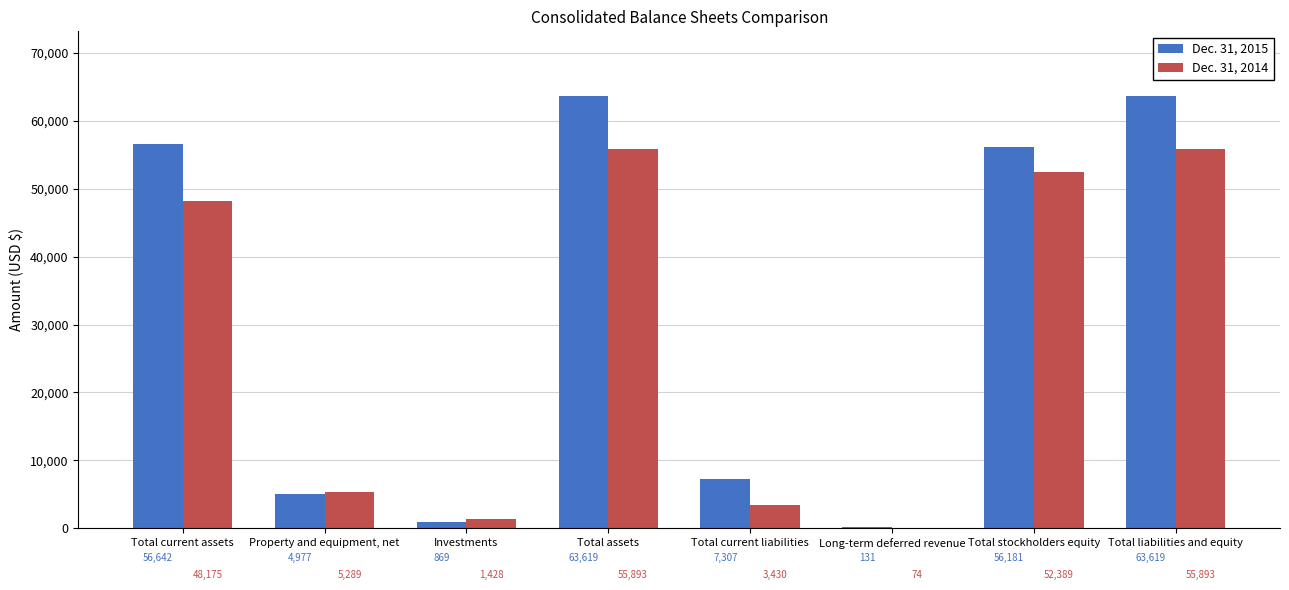

What is the highest value of the Dec. 31, 2014 series?

55893